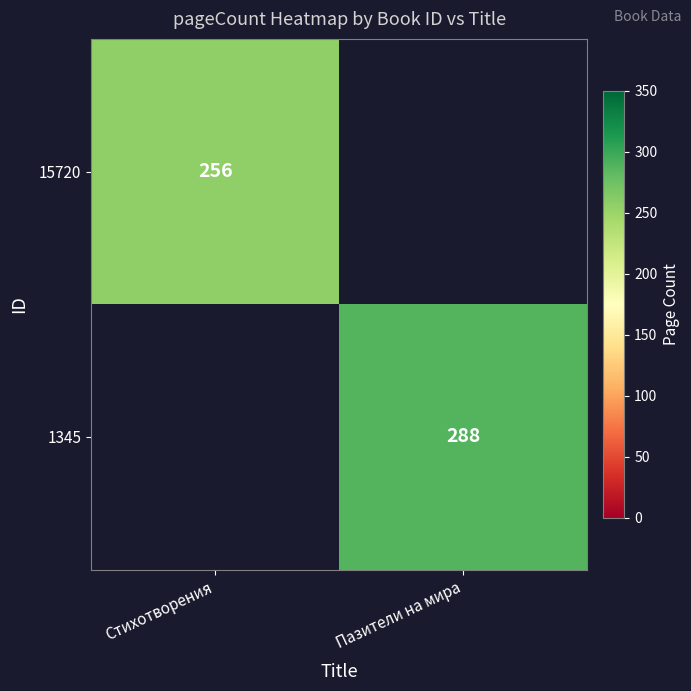

The 15720 series shows 367 at Стихотворения. True or false?

False